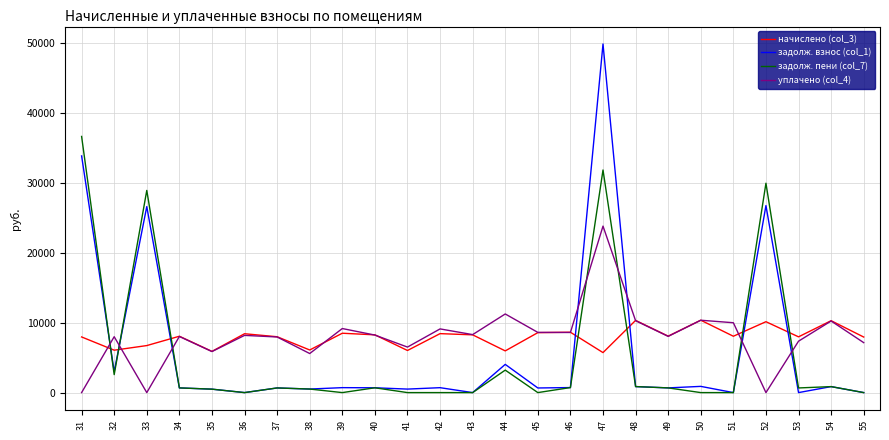

Which series has the largest range (max minus min)?

задолж. взнос (col_1)